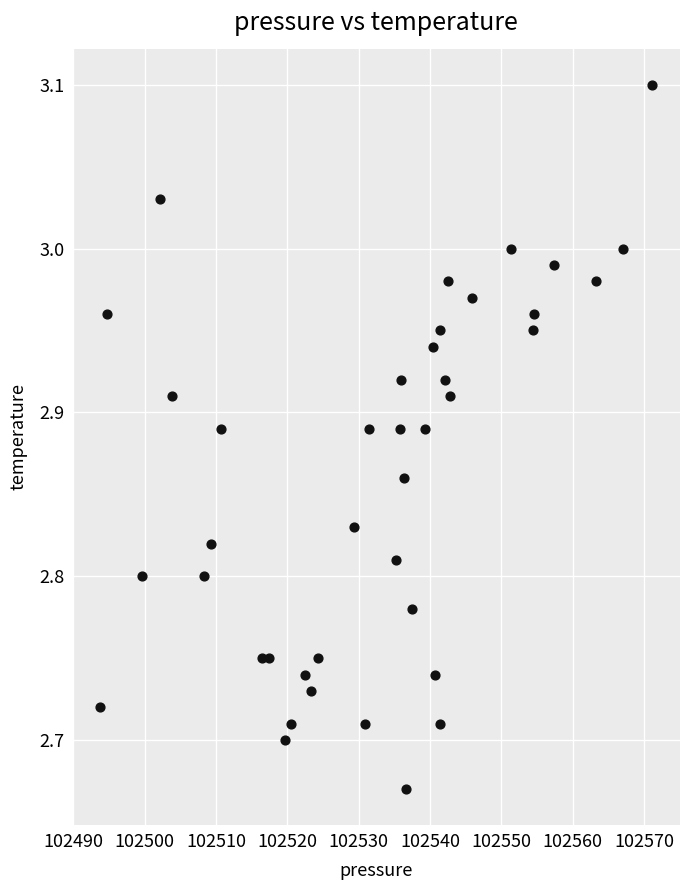

What is the range of Y values (max minus min)?

0.4